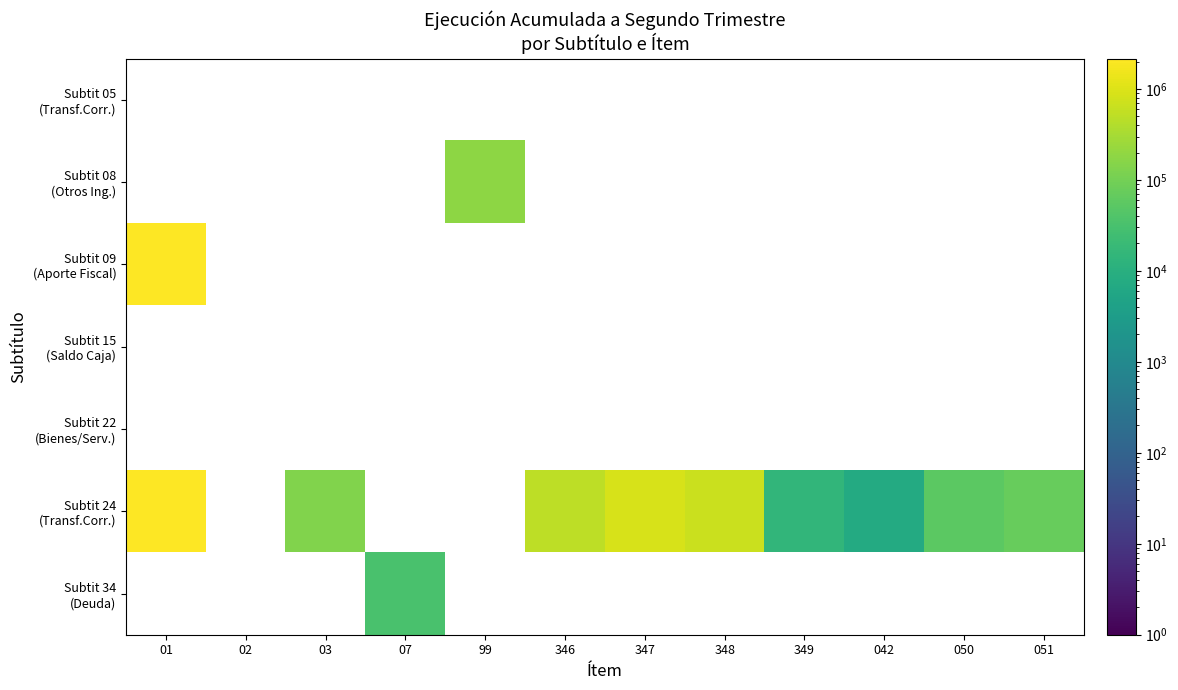

Is the value of Subtit 09 (Aporte Fiscal) at 050 greater than the value of Subtit 24 (Transf.Corr.) at 051?

No